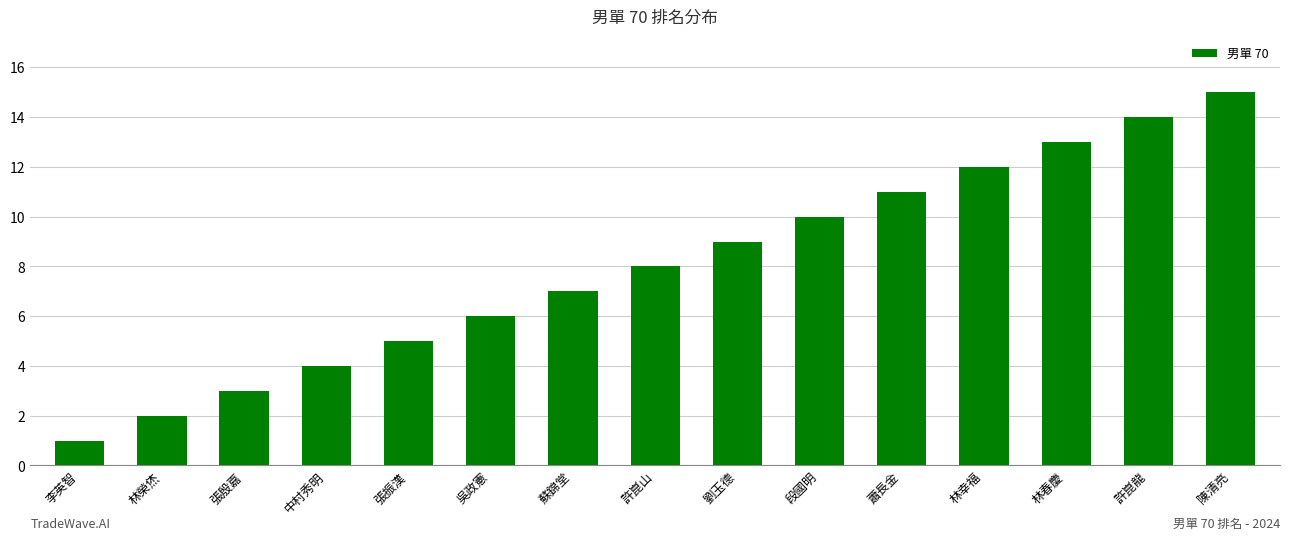

What is the greatest value displayed?

15